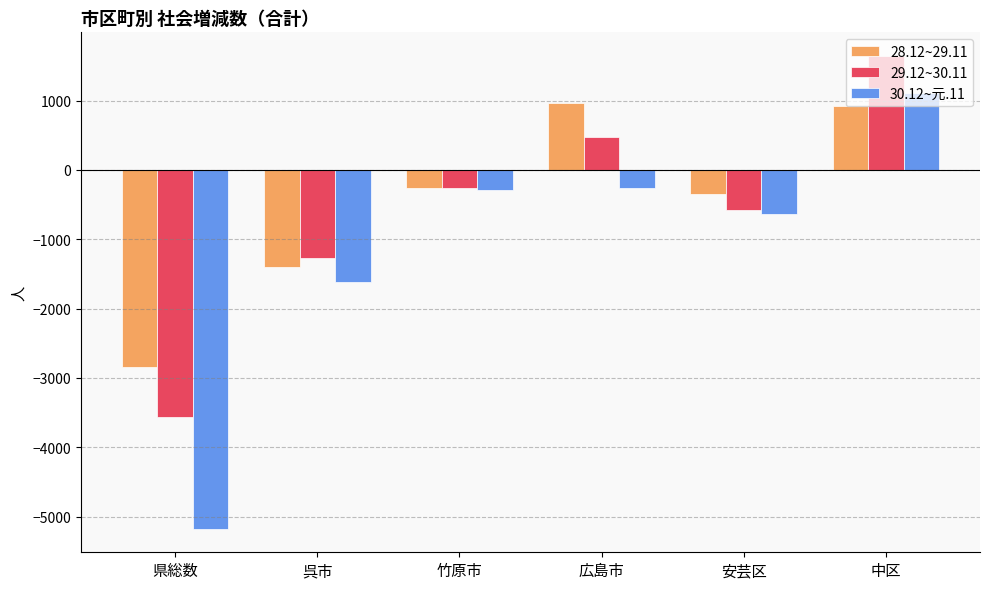

What is the difference between the highest and lowest values at 県総数?

2328